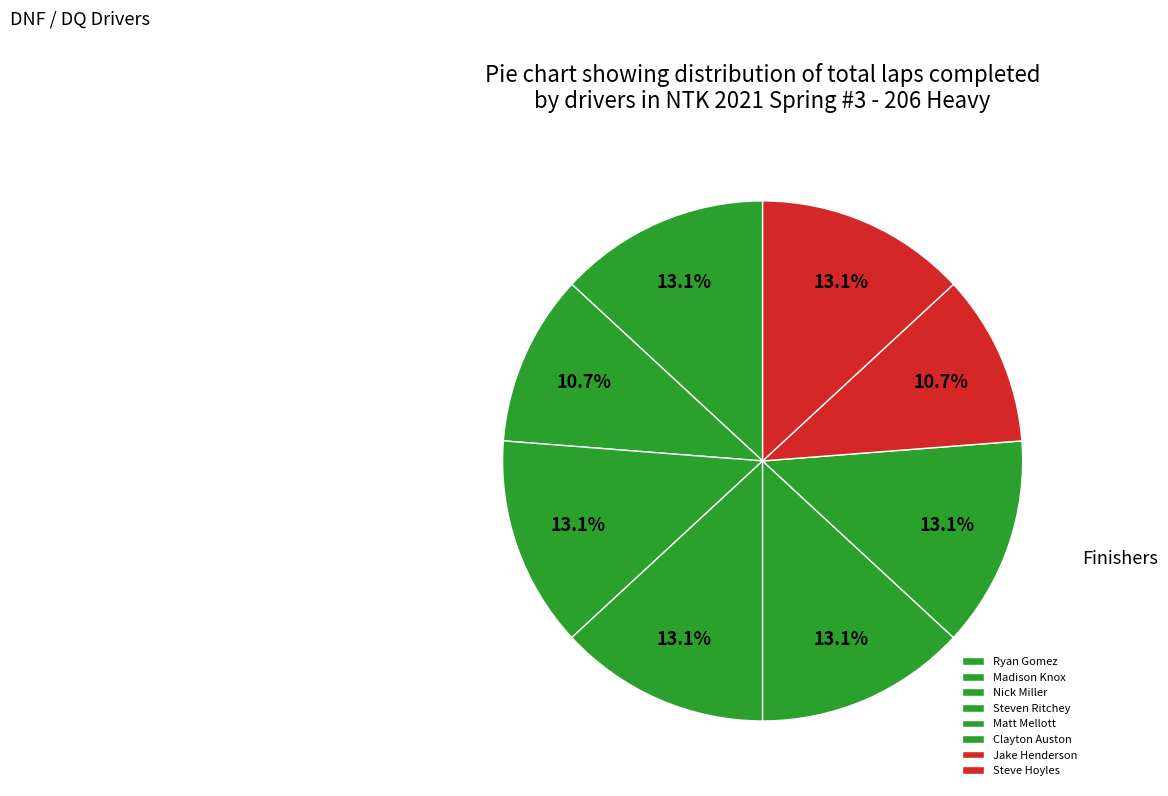

True or false: Clayton Auston accounts for 27% of the total.

False